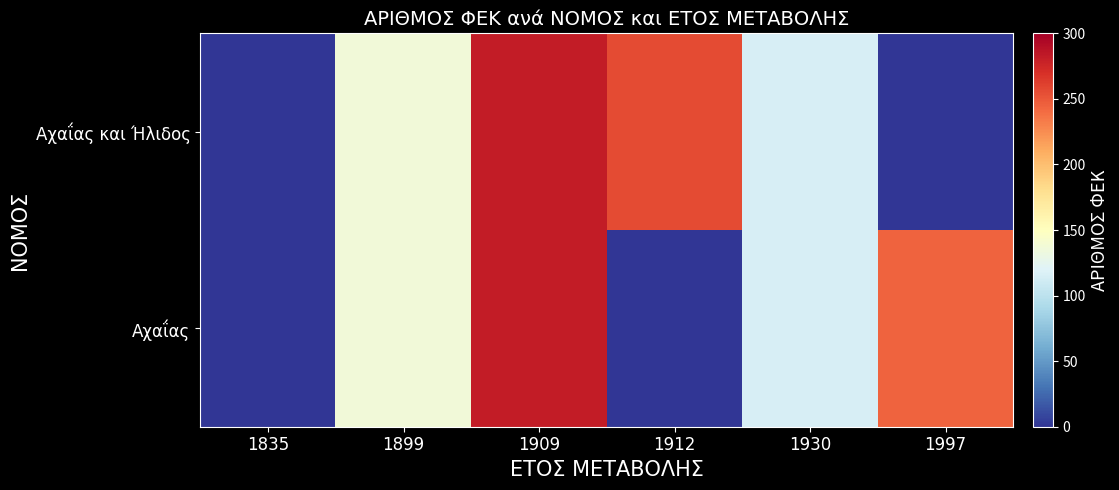

At how many categories does at least one series exceed 6?

5